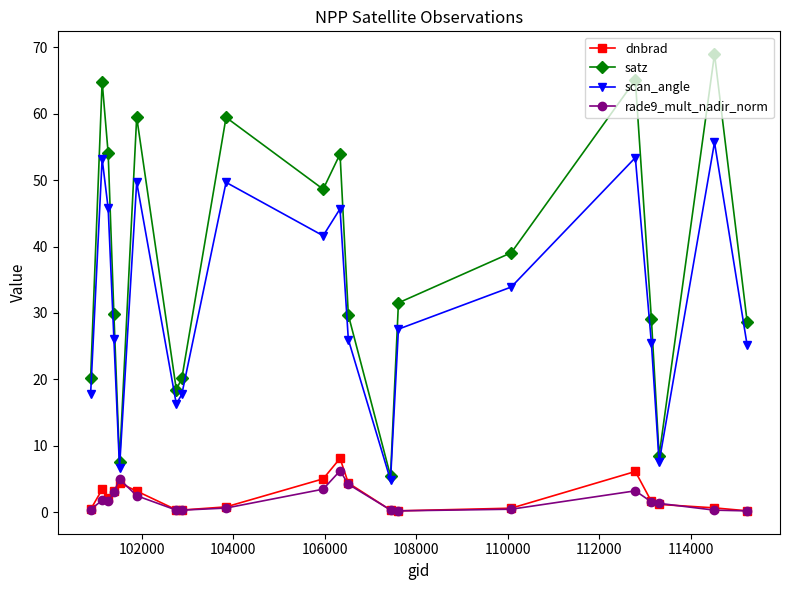

What is the value of the satz point at the 14th from the left?

31.5